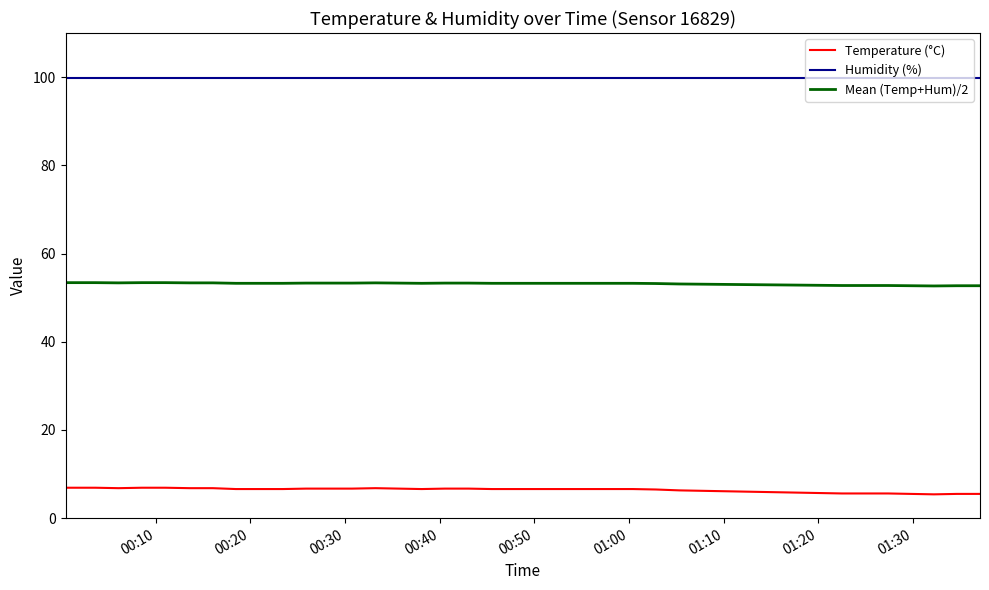

Which series has the largest total across all categories?

Humidity (%)